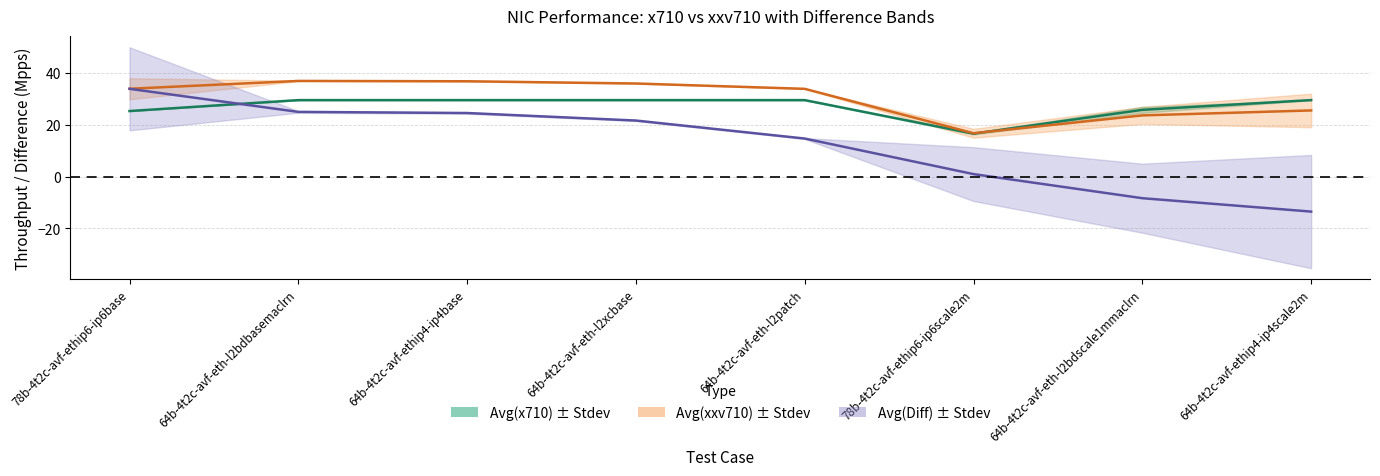

What are all the series names shown in the legend?

Avg(x710), Avg(xxv710), Avg(Diff)